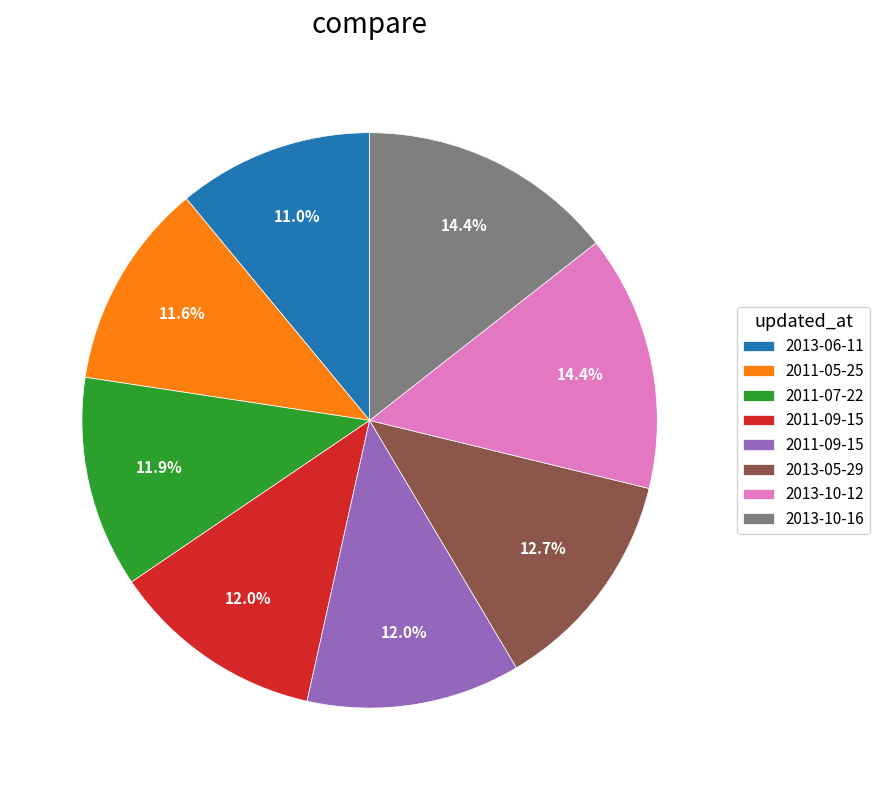

Does any single category account for the majority?

No